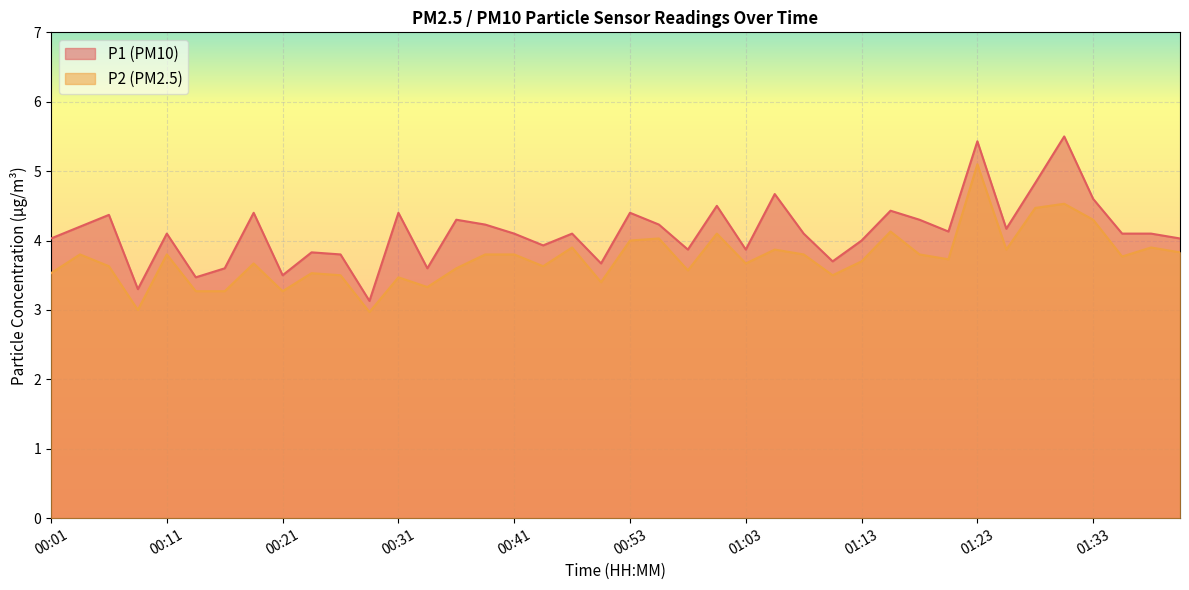

At 00:43, list the series in order from smallest to largest.

P2, P1